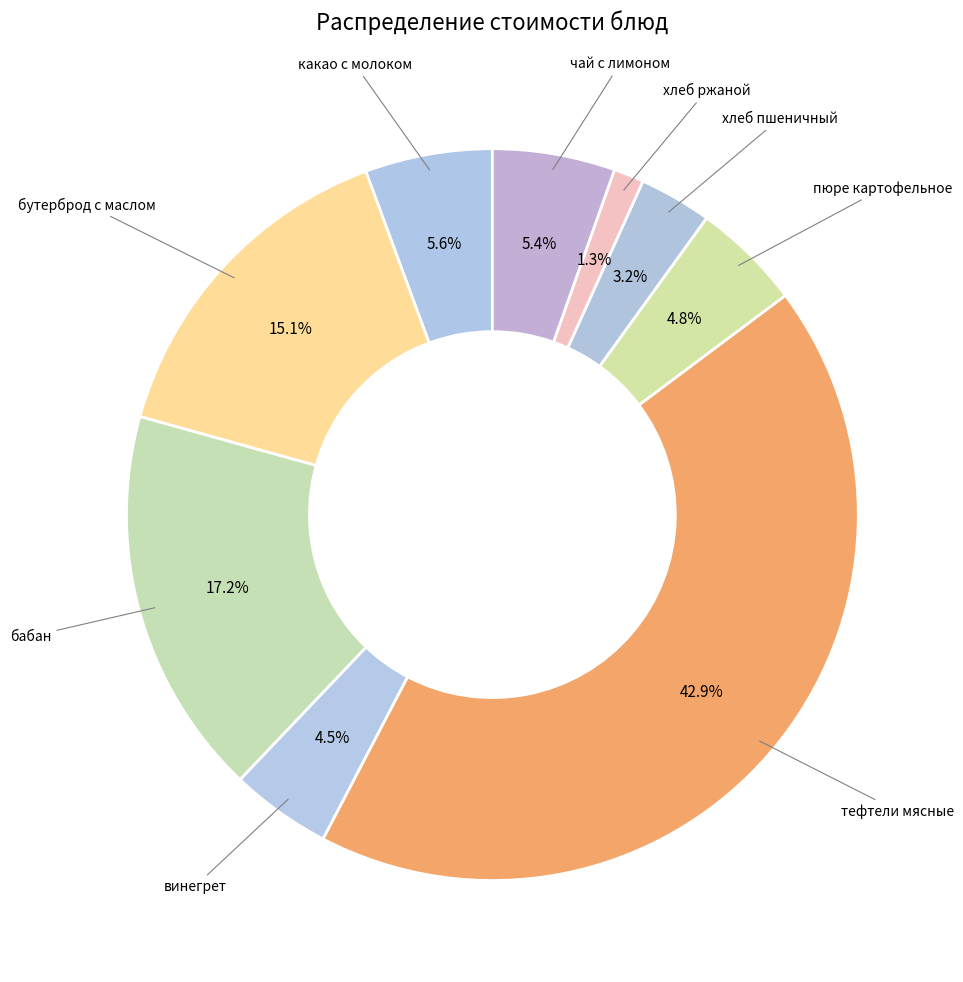

Is there a majority slice in this chart?

No